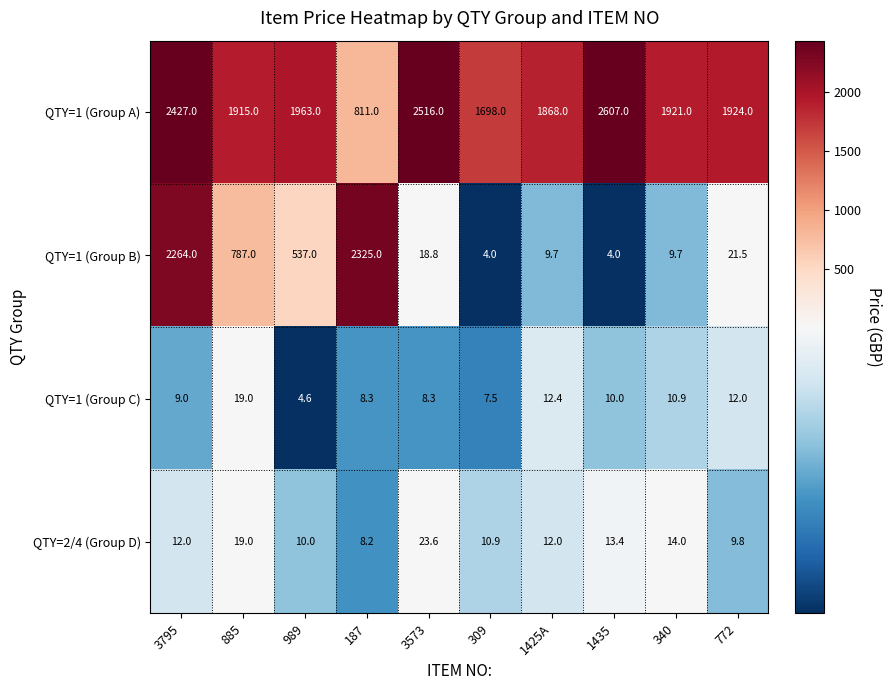

Between 989 and 1425A, which series saw the biggest shift?

QTY=1 (Group B)